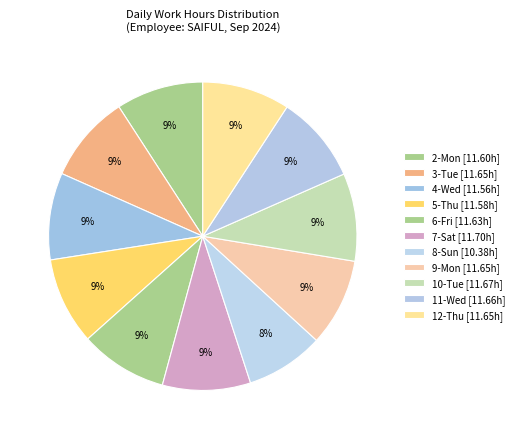

Is there any slice that represents more than half of the pie?

No